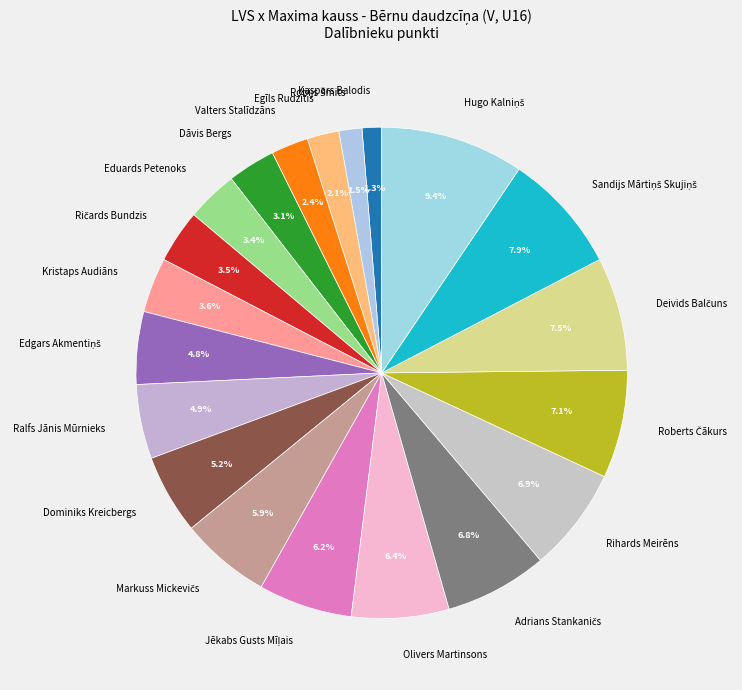

Is there any slice that represents more than half of the pie?

No